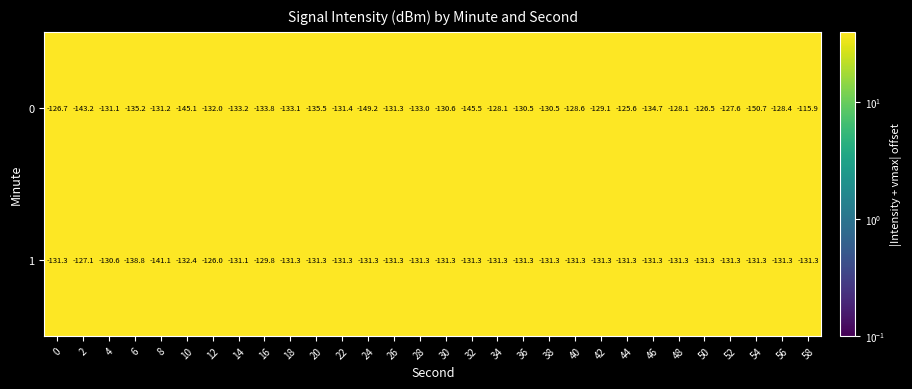

List the series in order of their overall mean, highest first.

1, 0